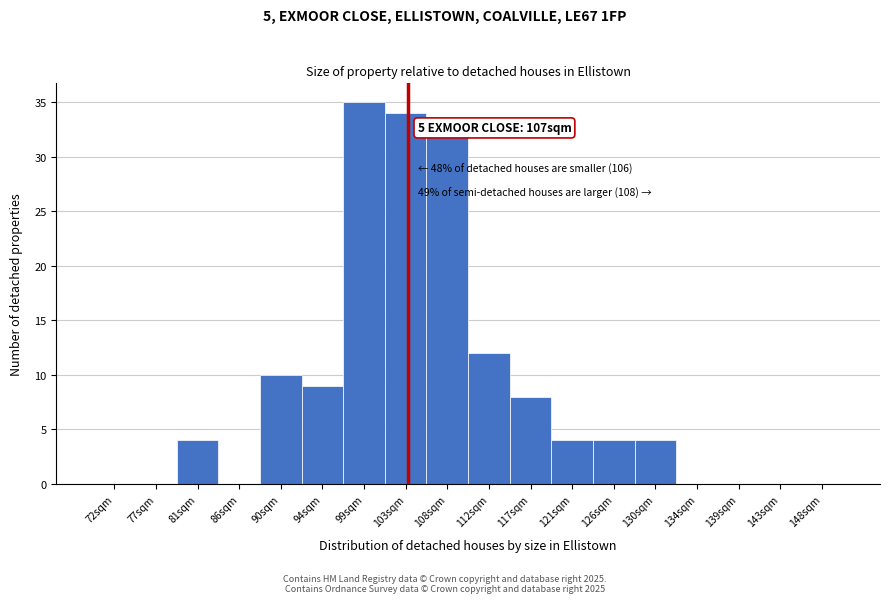

Reading left to right, extract all data points from this chart.

72sqm=0	77sqm=0	81sqm=4	86sqm=0	90sqm=10	94sqm=9	99sqm=35	103sqm=34	108sqm=32	112sqm=12	117sqm=8	121sqm=4	126sqm=4	130sqm=4	134sqm=0	139sqm=0	143sqm=0	148sqm=0